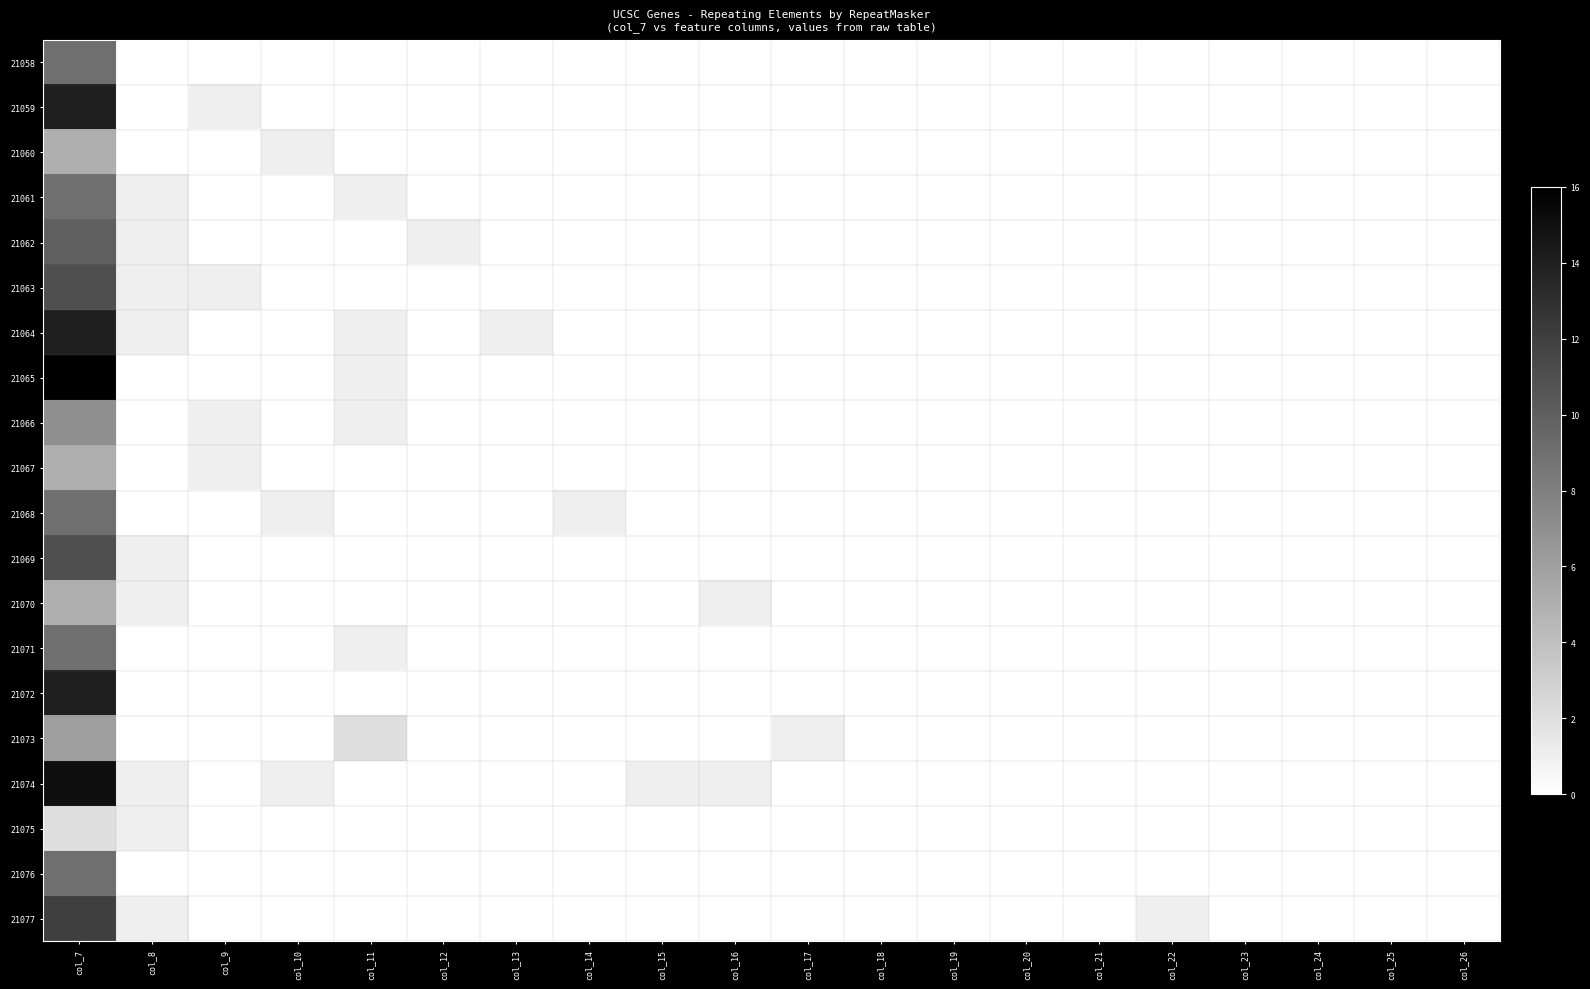

Count the number of data series in this chart.

20